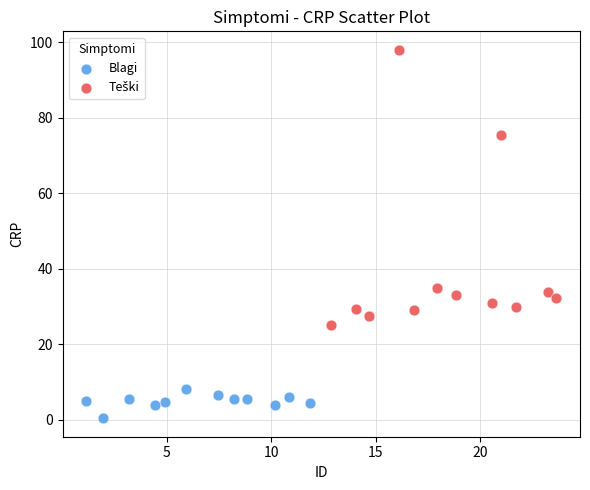

Which series reaches the minimum Y coordinate?

Blagi